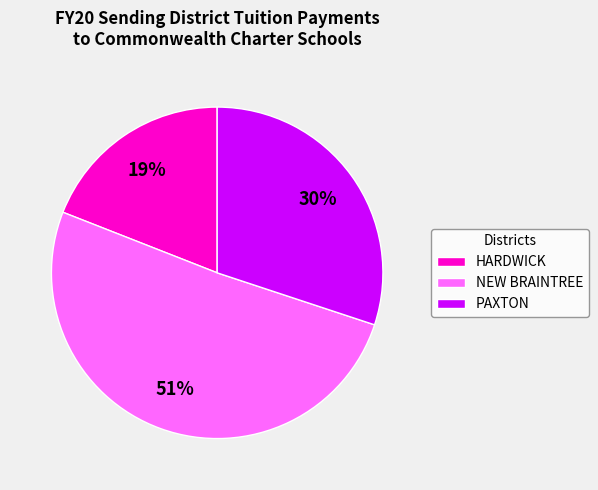

Count the number of slices in the pie.

3